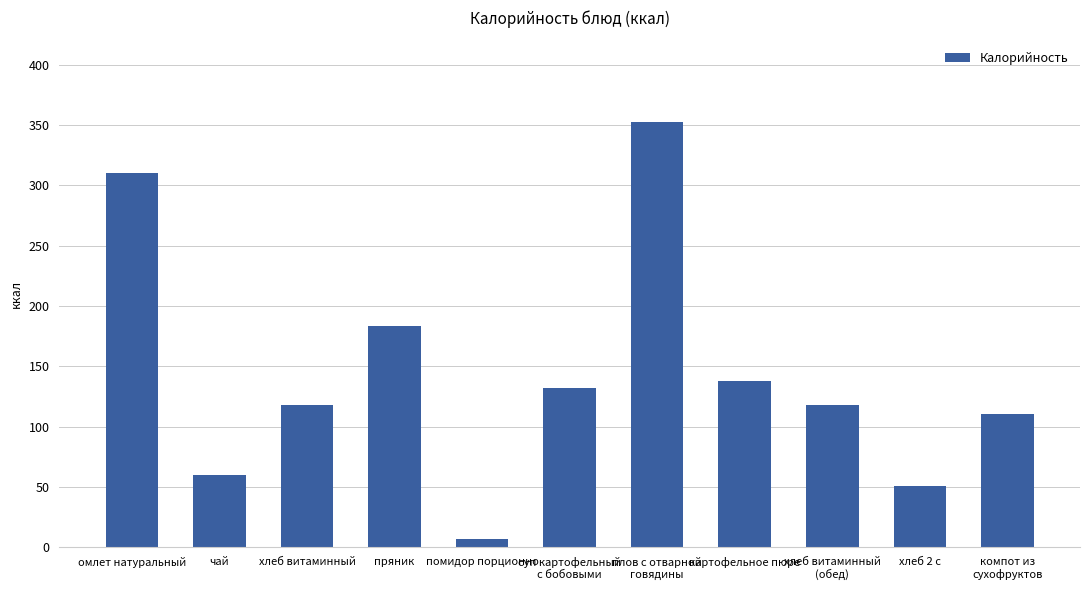

Read the value at хлеб витаминный
(обед), to the nearest 5.

120